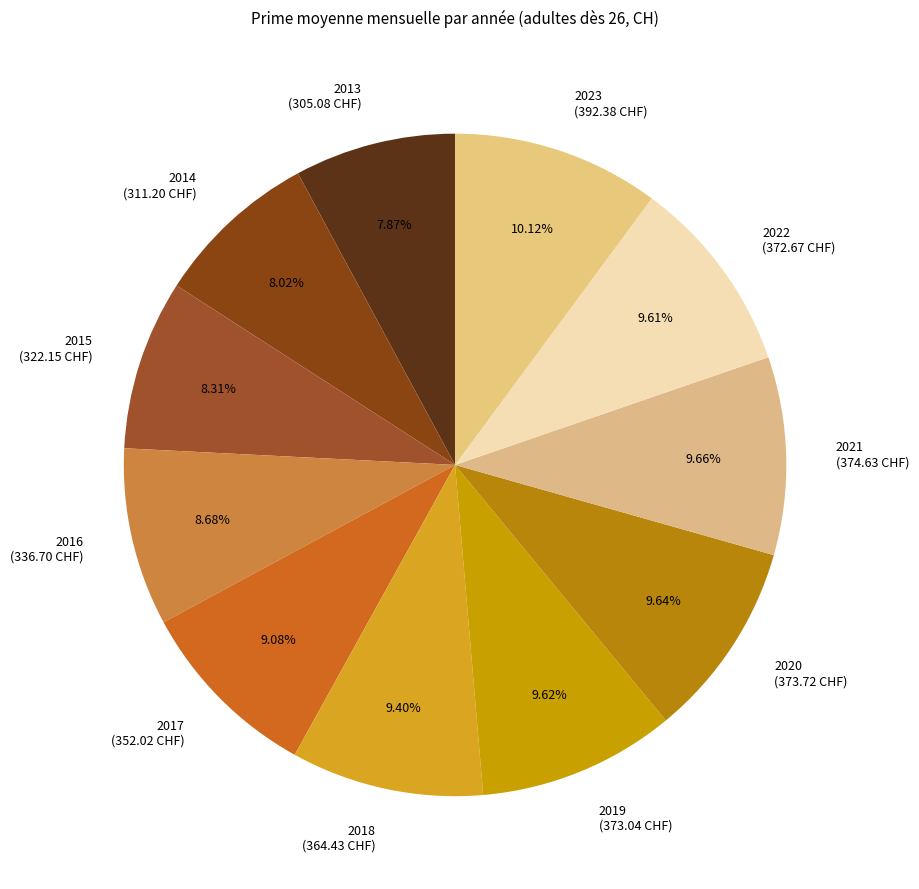

Count the number of slices in the pie.

11